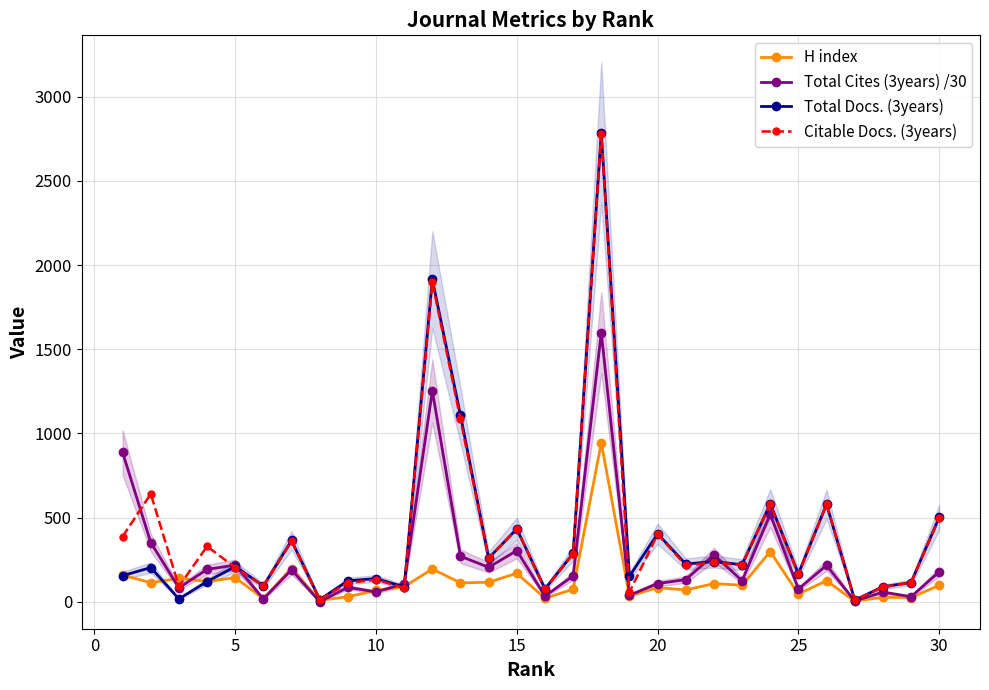

What is the sum of all Total Cites (3years) /30 values?

7771.2